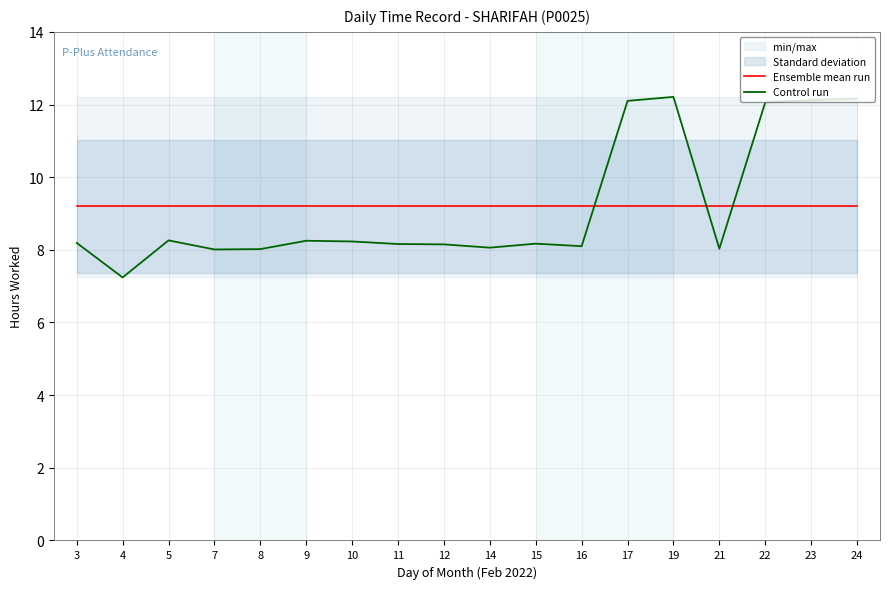

How many lines are shown in the chart?

2